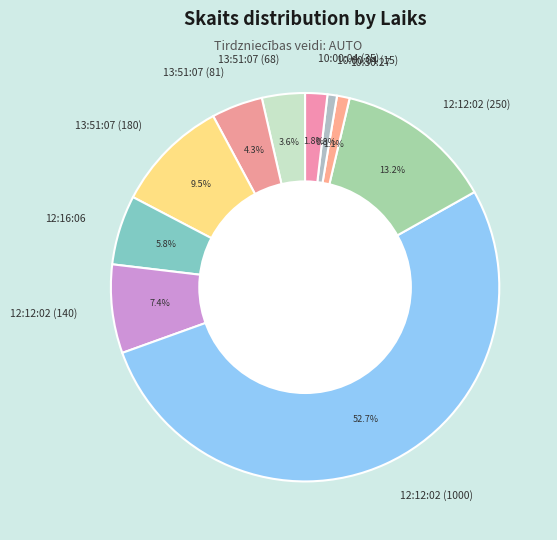

Which category accounts for the majority?

12:12:02 (1000)